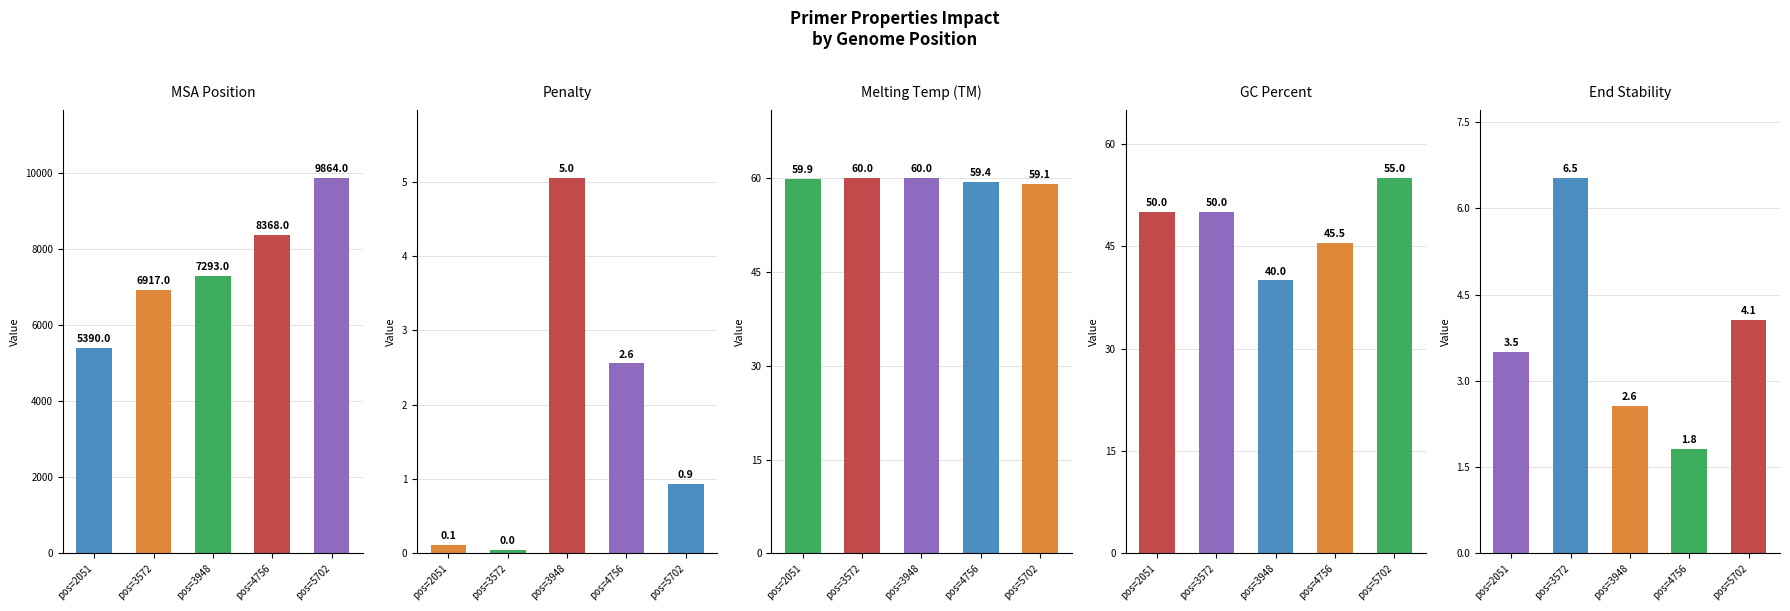

Does the chart contain any negative values?

No